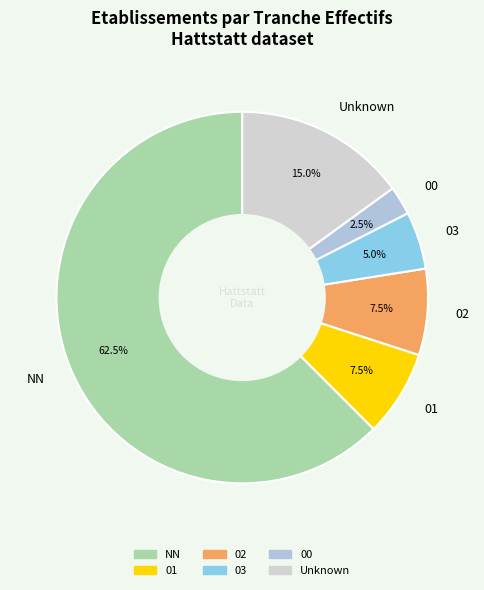

To the nearest percent, what is the difference between the largest and smallest slice percentages?

60%